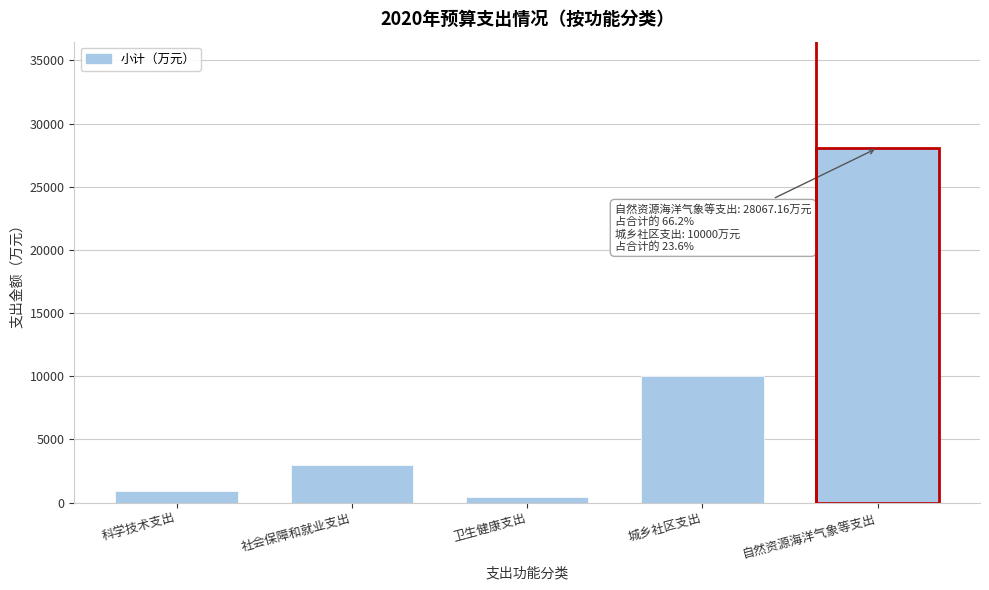

Reading left to right, transcribe all the data shown in this chart.

科学技术支出=890.0	社会保障和就业支出=2979.8	卫生健康支出=478.7	城乡社区支出=10000.0	自然资源海洋气象等支出=28067.2